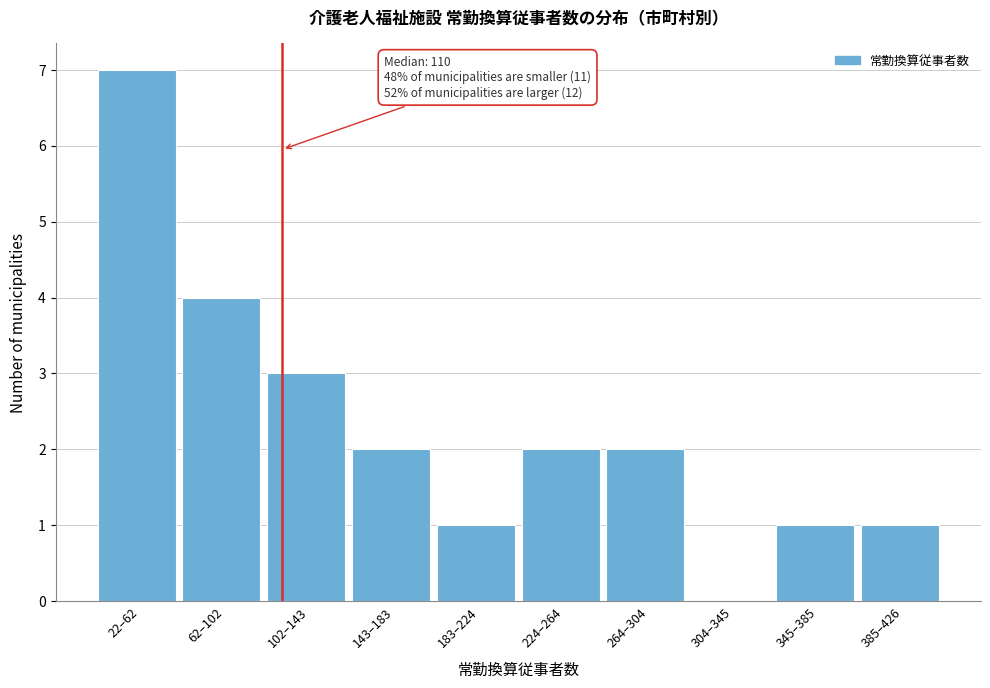

Reading left to right, extract all data points from this chart.

22–62=7	62–102=4	102–143=3	143–183=2	183–224=1	224–264=2	264–304=2	304–345=0	345–385=1	385–426=1